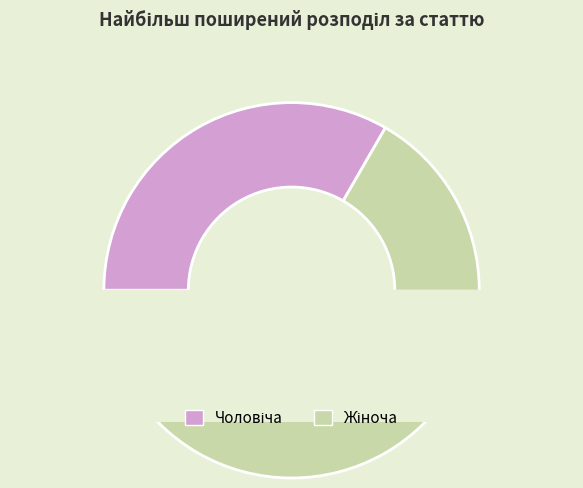

Count the number of slices in the pie.

2